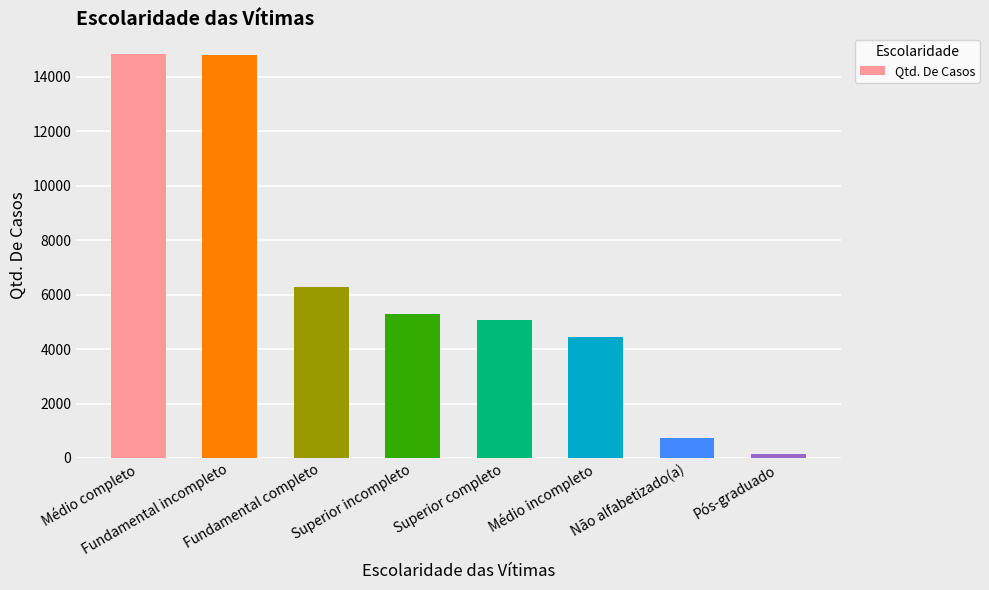

At which label is the value closest to 7507?

Fundamental completo